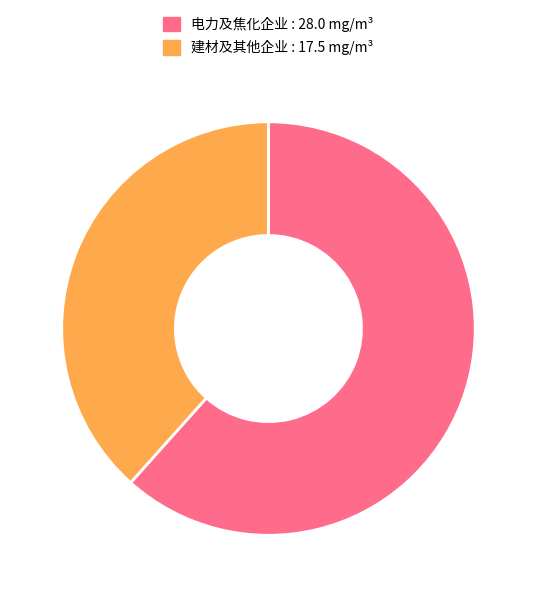

Is there a majority slice in this chart?

Yes